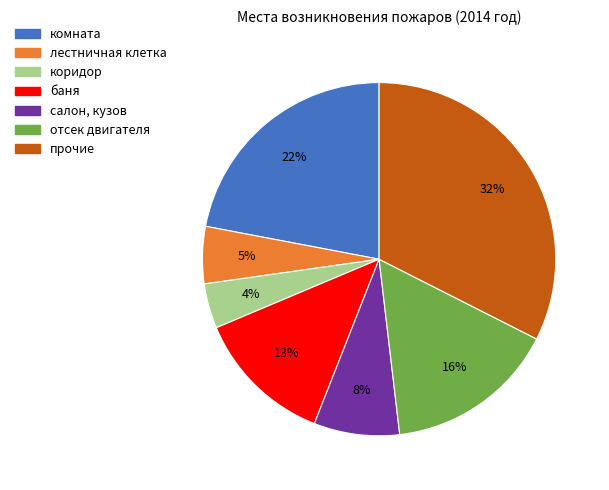

The прочие slice represents 32% of the pie. True or false?

True